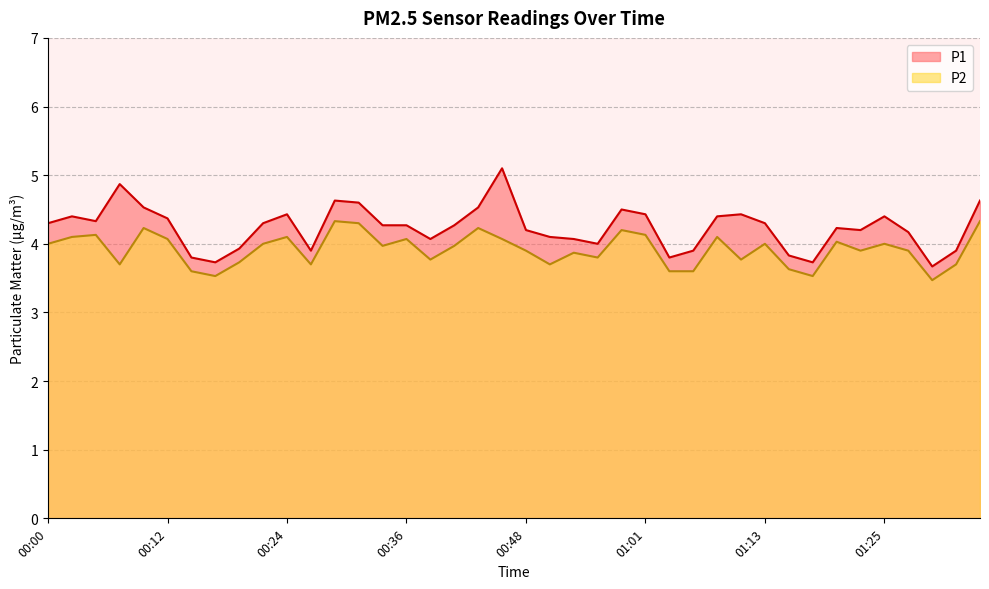

Is it true that P2 equals 5.4 at 01:32?

False